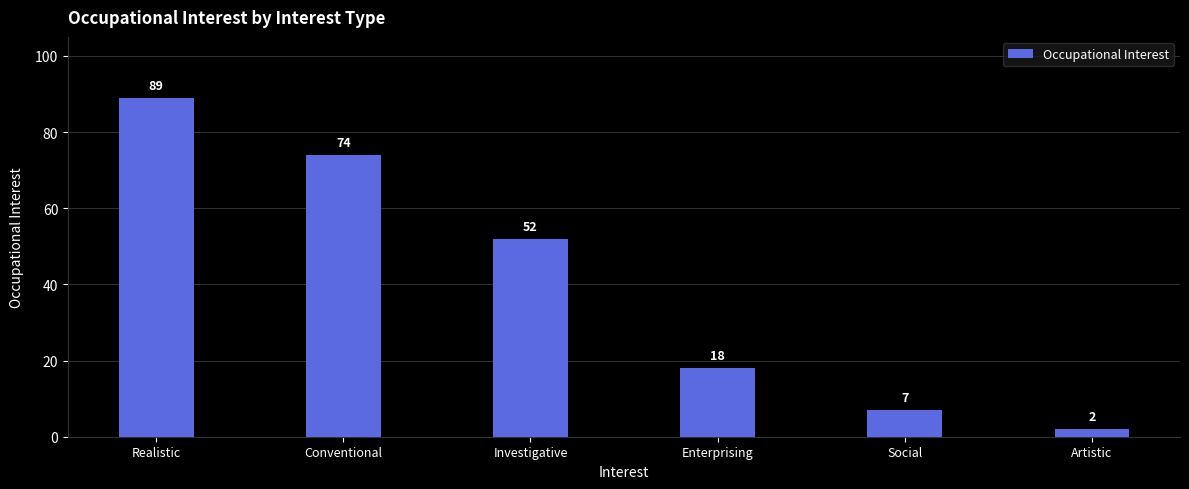

How many series are shown in this chart?

1